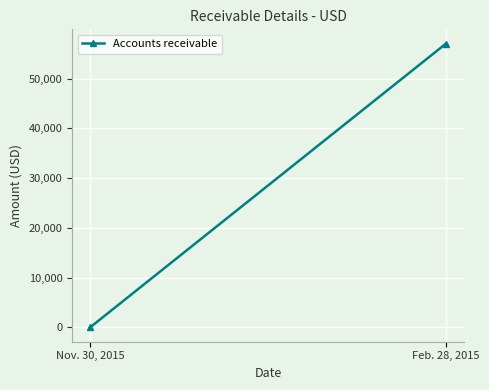

What position from the left is Nov. 30, 2015?

1